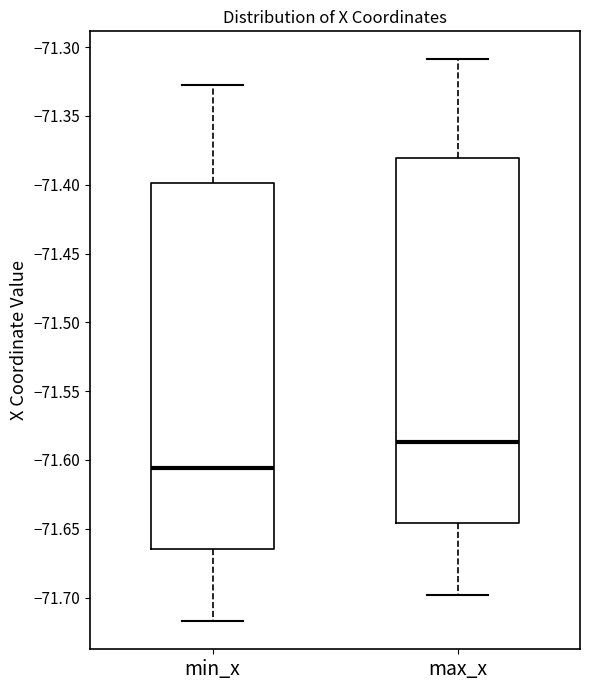

Reading left to right, read every box against the y-axis: the position of its median line, the range the box covers, and the ends of its whiskers. The values are not printed on the chart, so give them approximately, as read against the axis.

min_x: median -71.605, box -71.665 to -71.400, whiskers -71.715 to -71.330
max_x: median -71.585, box -71.645 to -71.380, whiskers -71.700 to -71.310